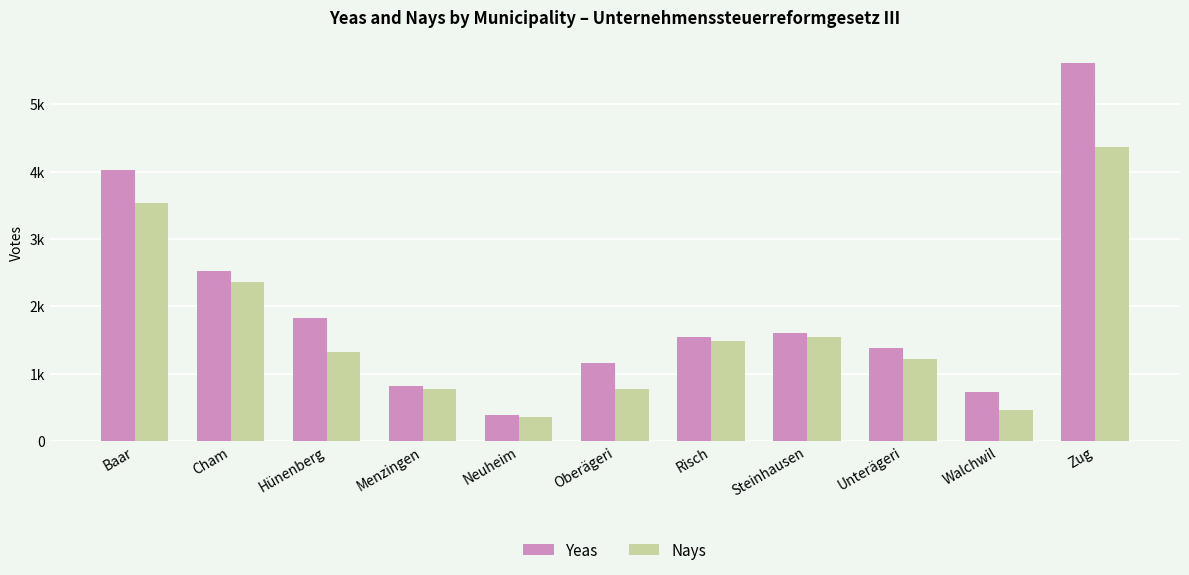

What is the lowest value of the Nays series?

351